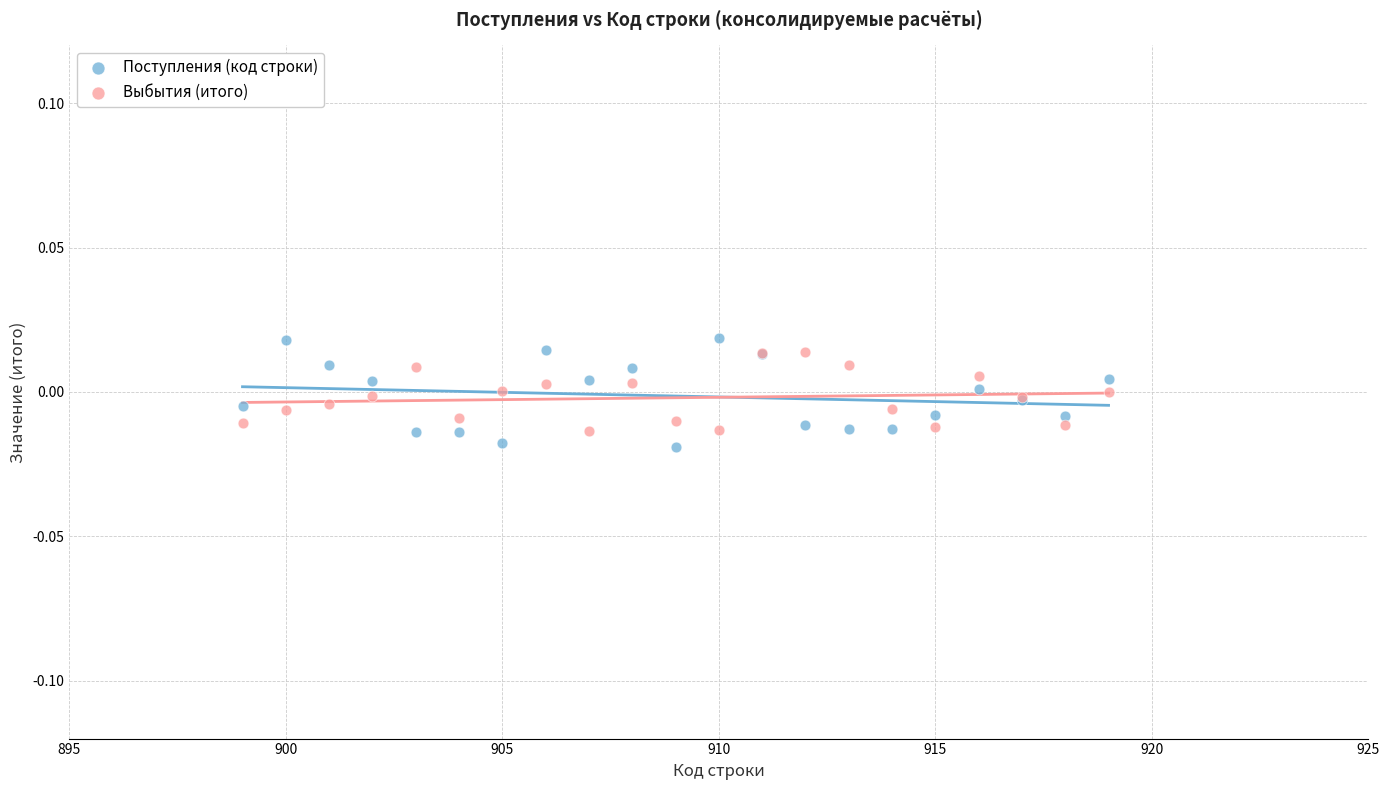

Which series has the widest spread of Y values?

Поступления (код строки)